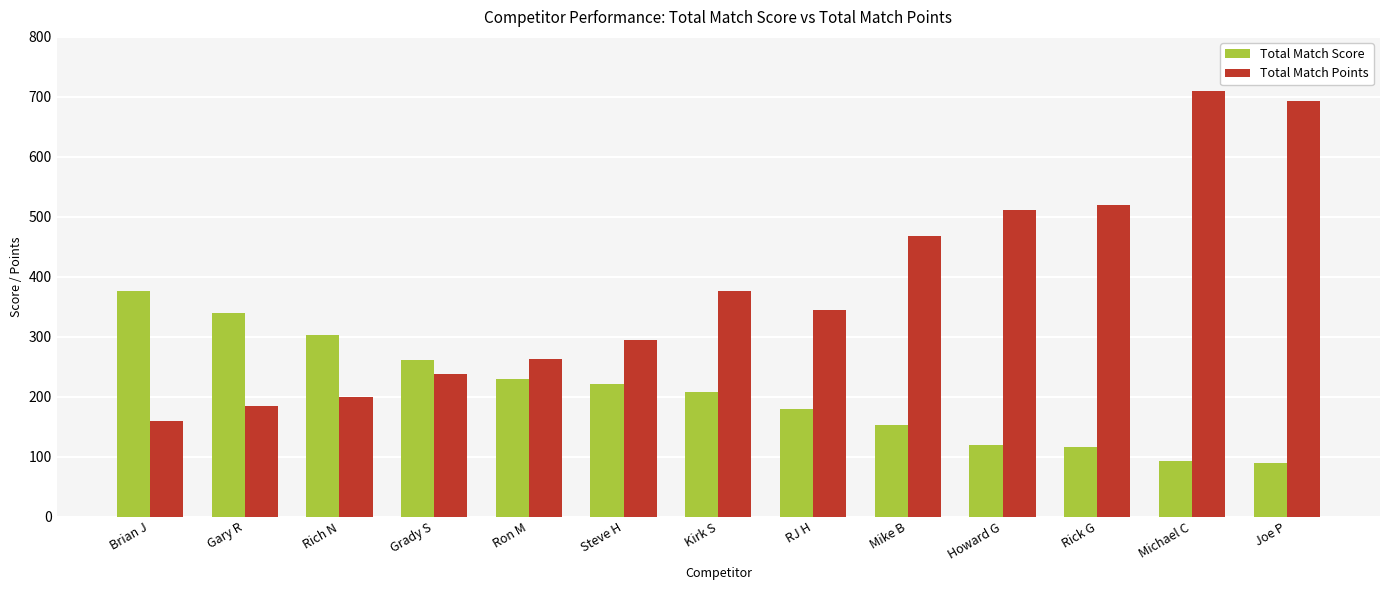

Are the bars grouped side by side (vs. stacked)?

Yes